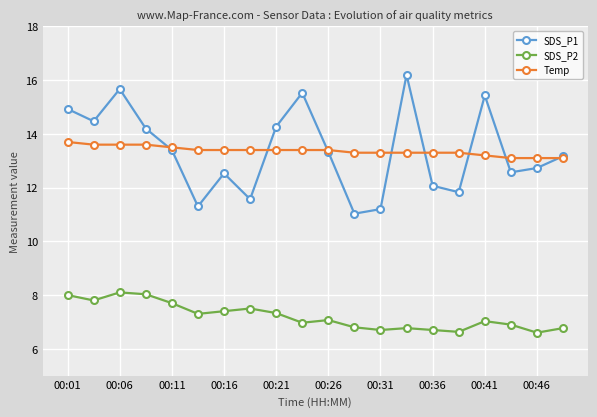

How many values in the SDS_P1 series exceed 13?

11